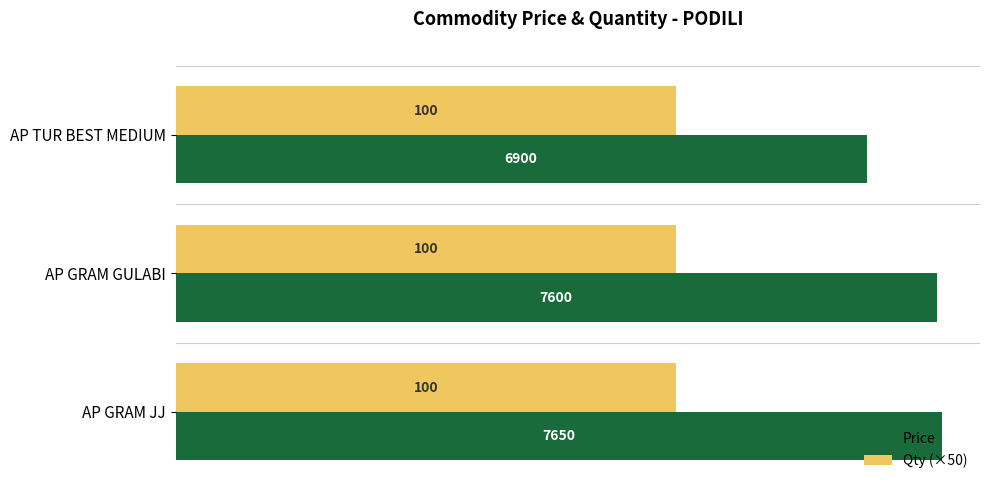

Which series has the widest spread of values?

Price